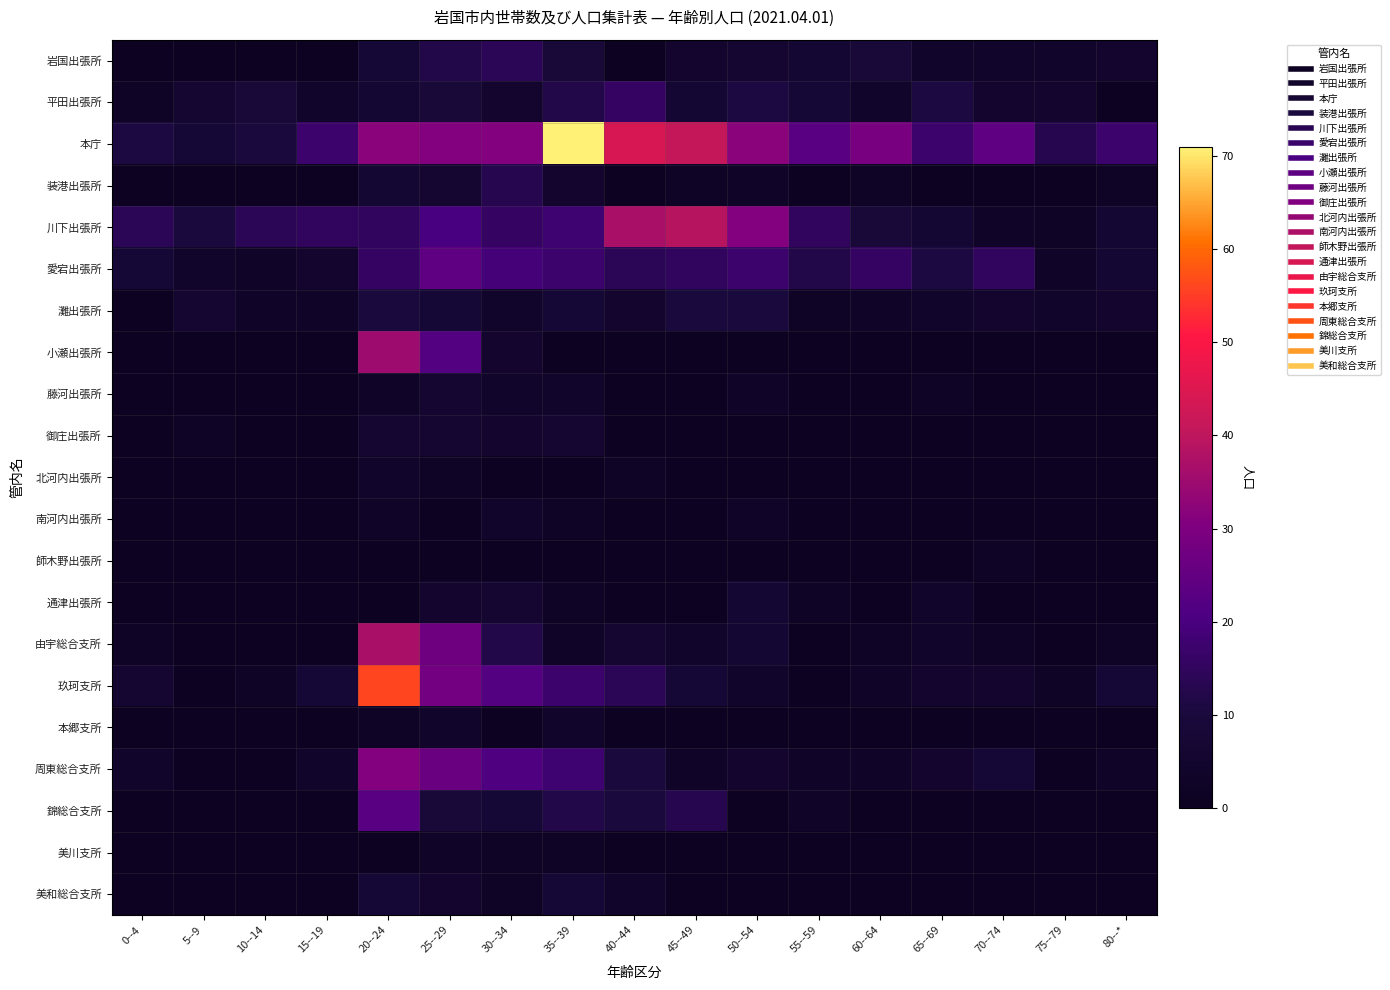

At which category is the sum across all series the highest?

20--24